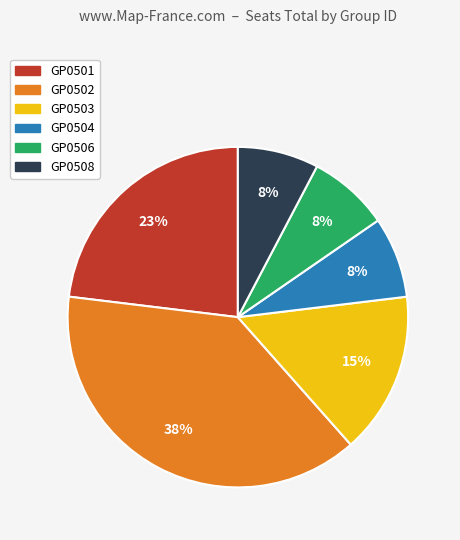

Does GP0504 represent more than half of the total?

No